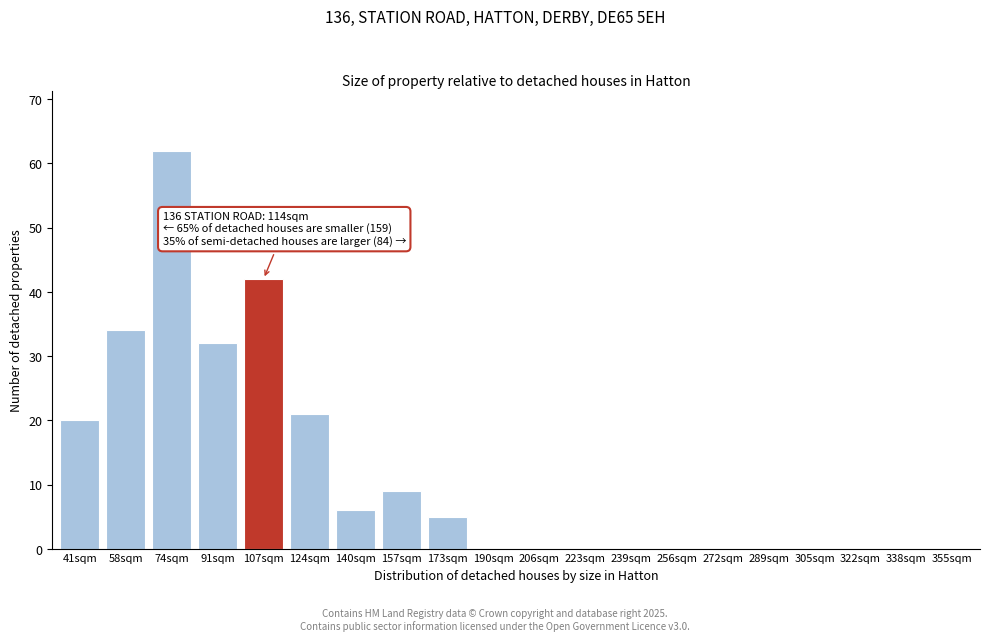

Reading left to right, what are all the values shown in this chart?

41sqm=20	58sqm=34	74sqm=62	91sqm=32	107sqm=42	124sqm=21	140sqm=6	157sqm=9	173sqm=5	190sqm=0	206sqm=0	223sqm=0	239sqm=0	256sqm=0	272sqm=0	289sqm=0	305sqm=0	322sqm=0	338sqm=0	355sqm=0